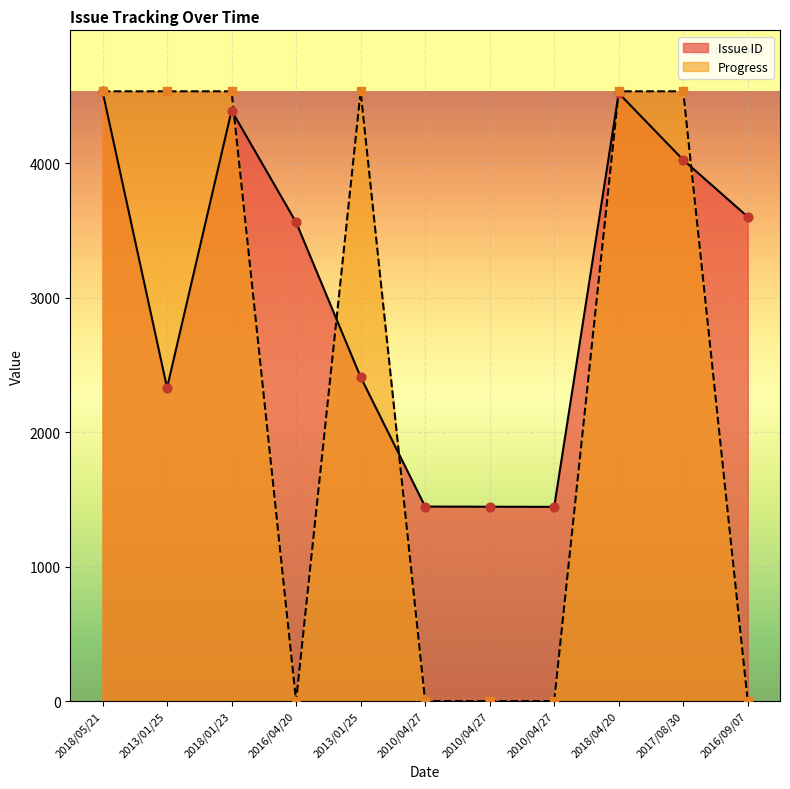

Which series has the largest Y range (max minus min)?

Progress